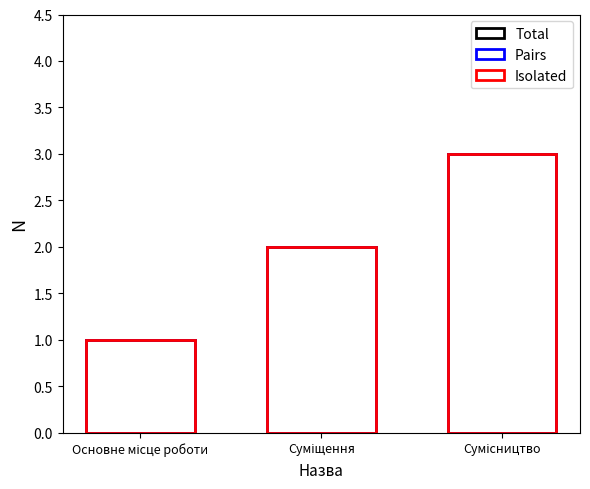

The Total series shows 1 at Суміщення. True or false?

False